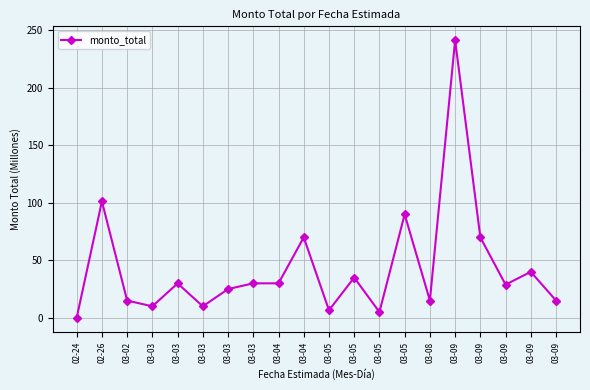

Count the number of values greater than 29.

10